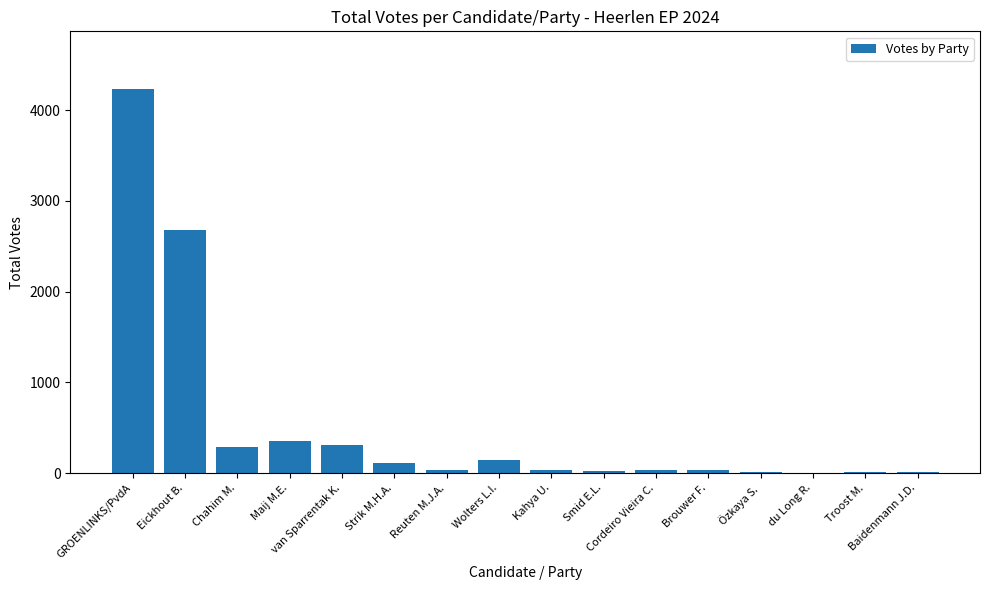

What is the greatest value displayed?

4233